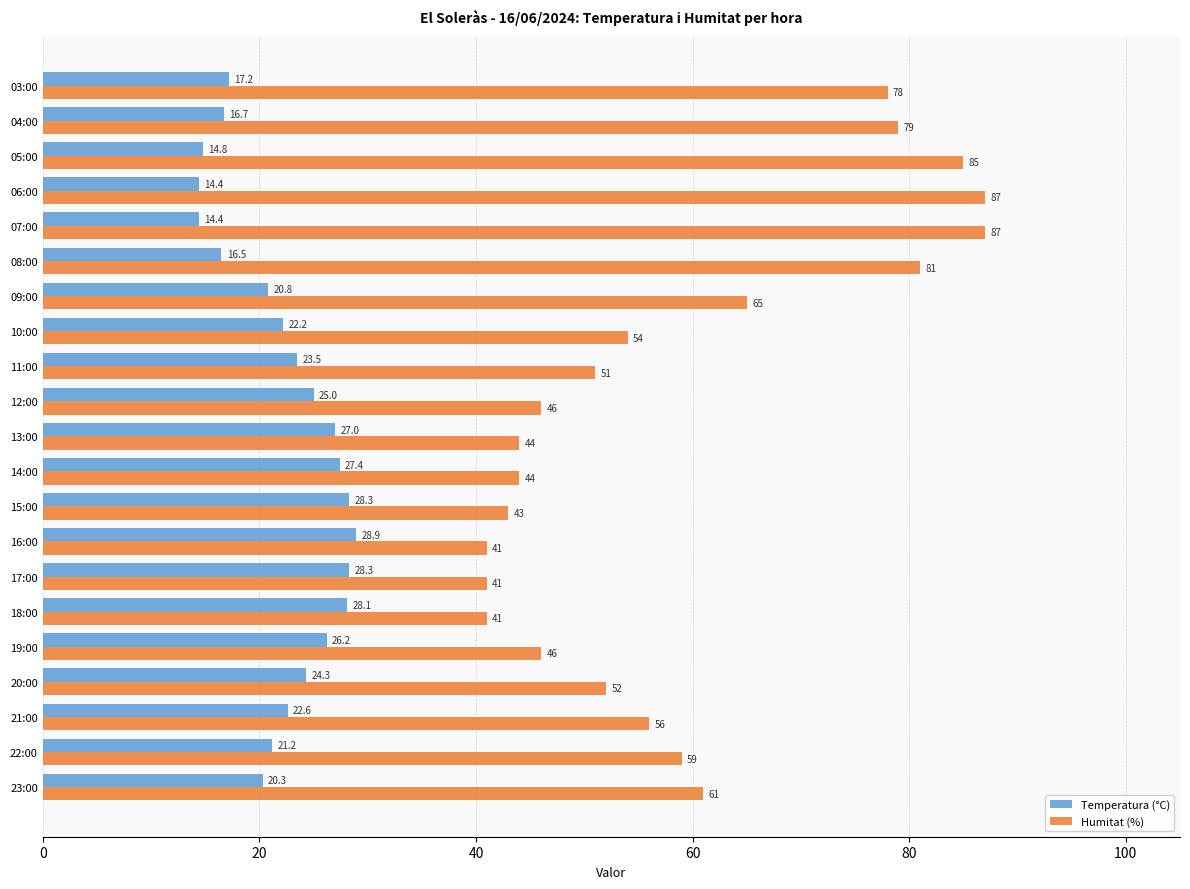

At 12:00, list the series in order from smallest to largest.

Temperatura (°C), Humitat (%)